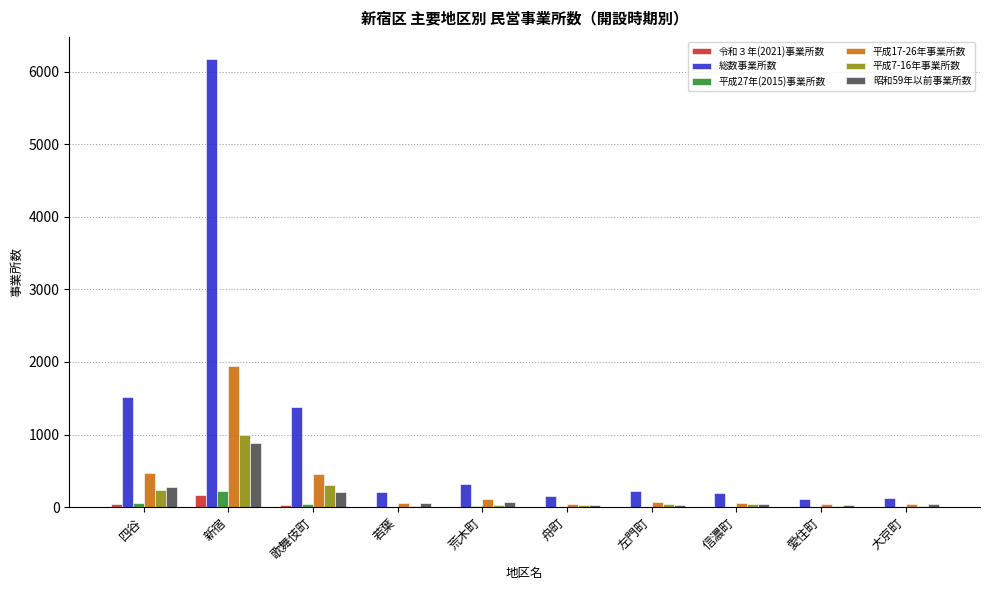

Does the chart contain stacked bars?

No